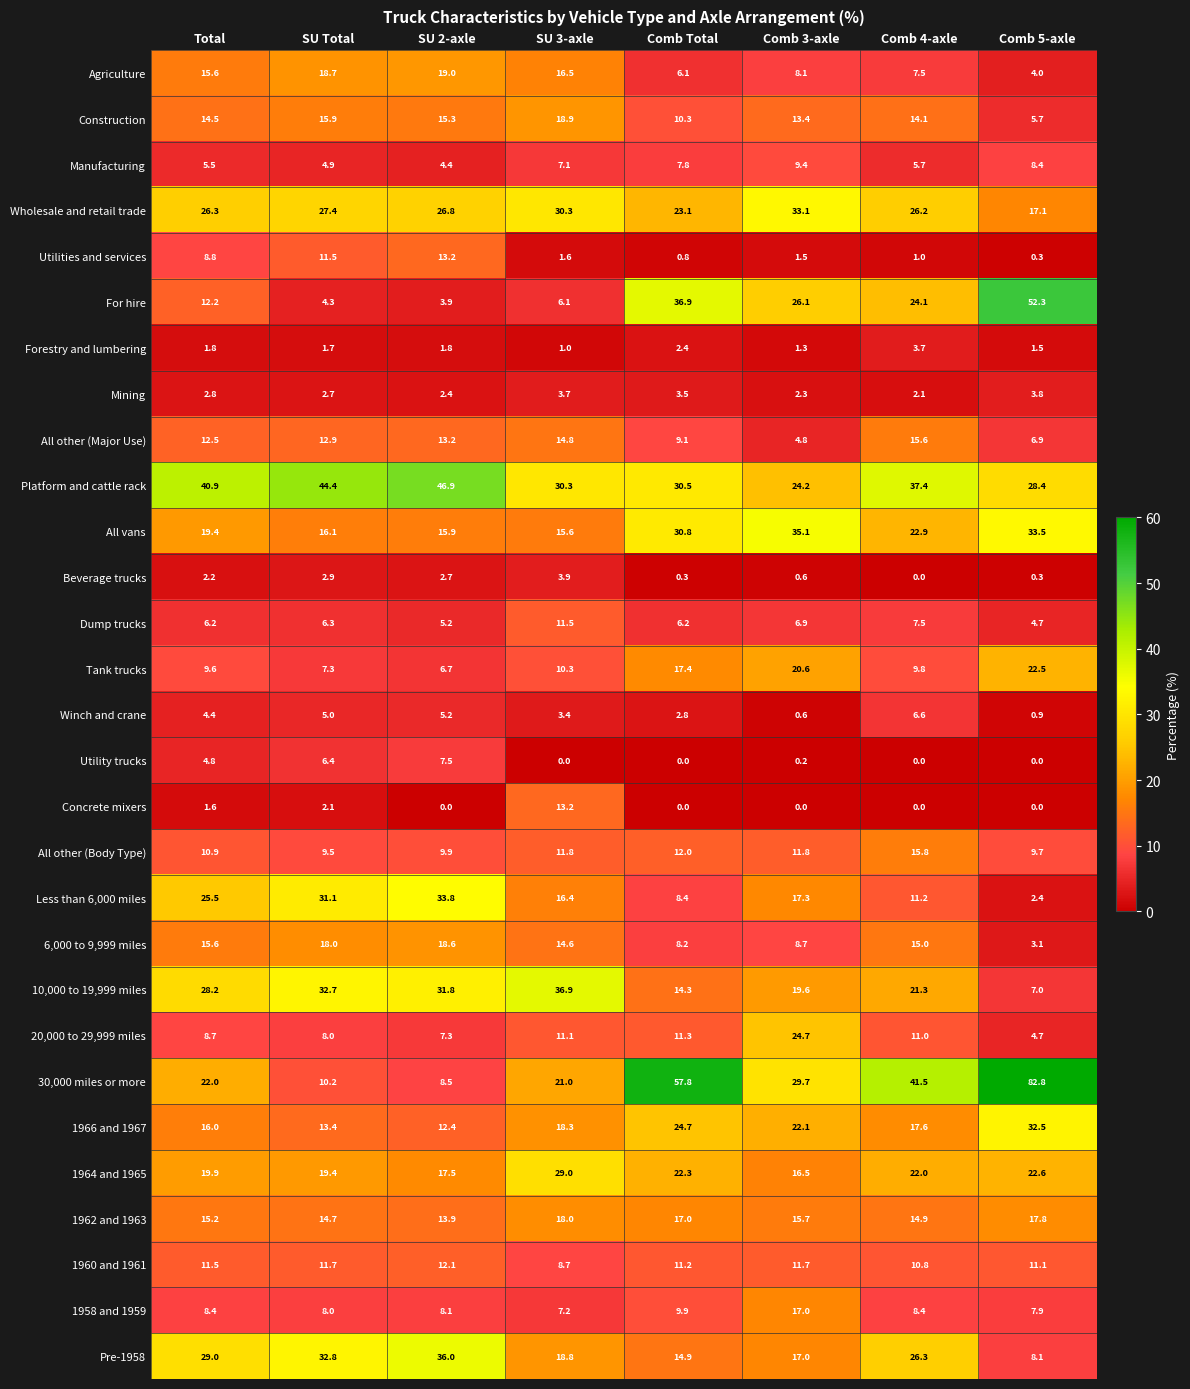

What is the difference between the Utilities and services values at Comb 3-axle and Comb 4-axle?

0.5